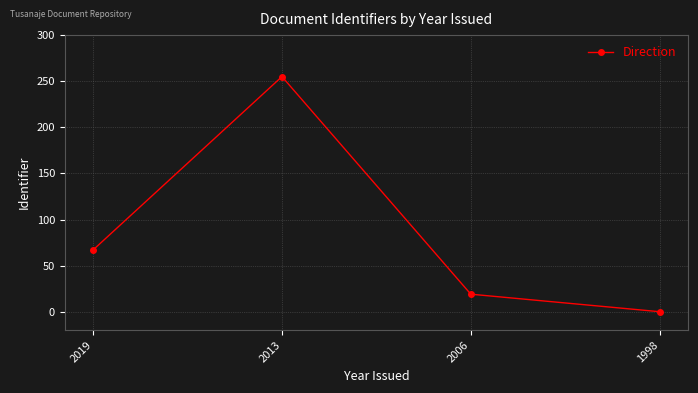

What is the sum of the values at 2013 and 2006?

274